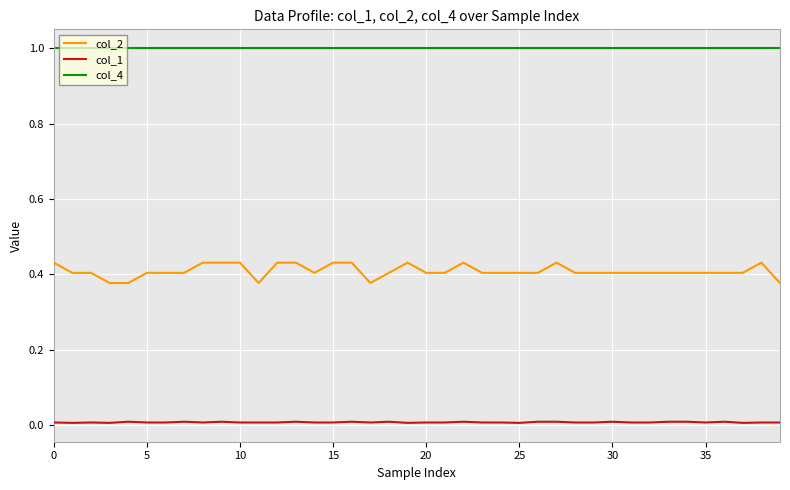

List the series in order of their peak value, lowest first.

col_1, col_2, col_4